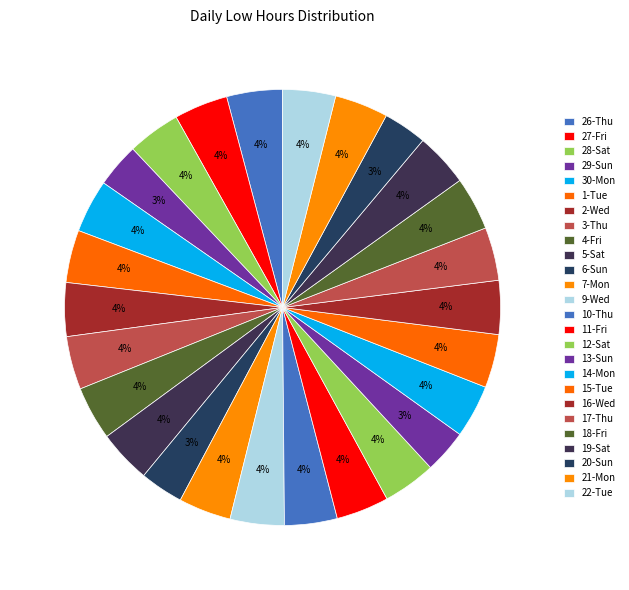

To the nearest percent, what percentage of the pie is 13-Sun?

3%